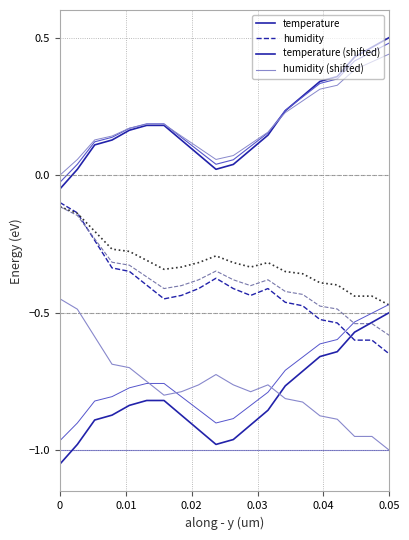

How many categories are shown in the chart?

20